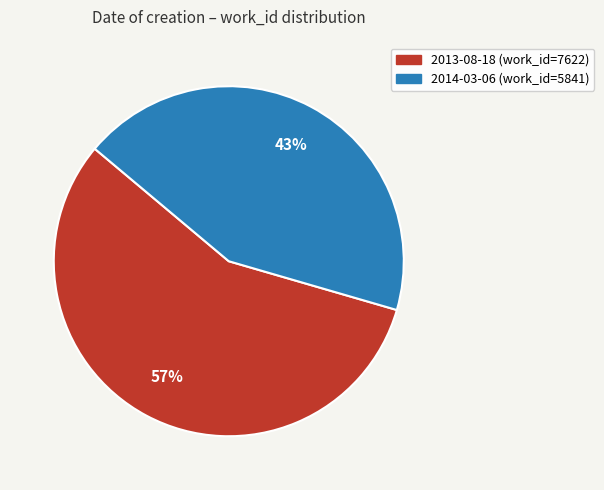

Does any single category account for the majority?

Yes